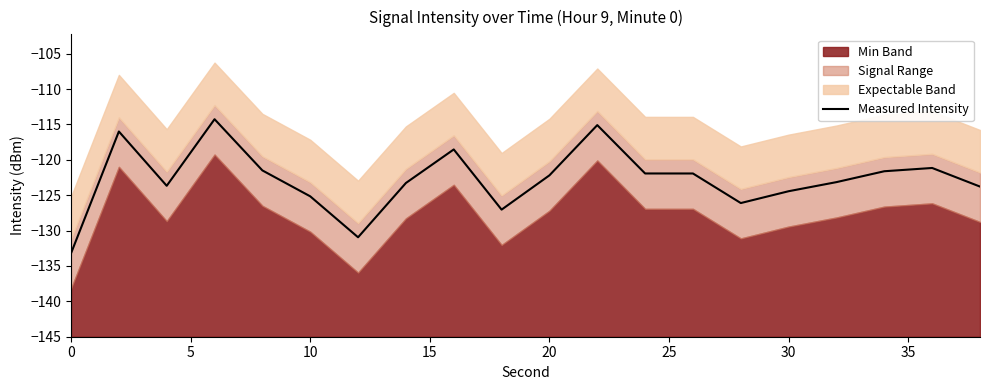

True or false: Measured Intensity has a value of -206.5 at 30.

False